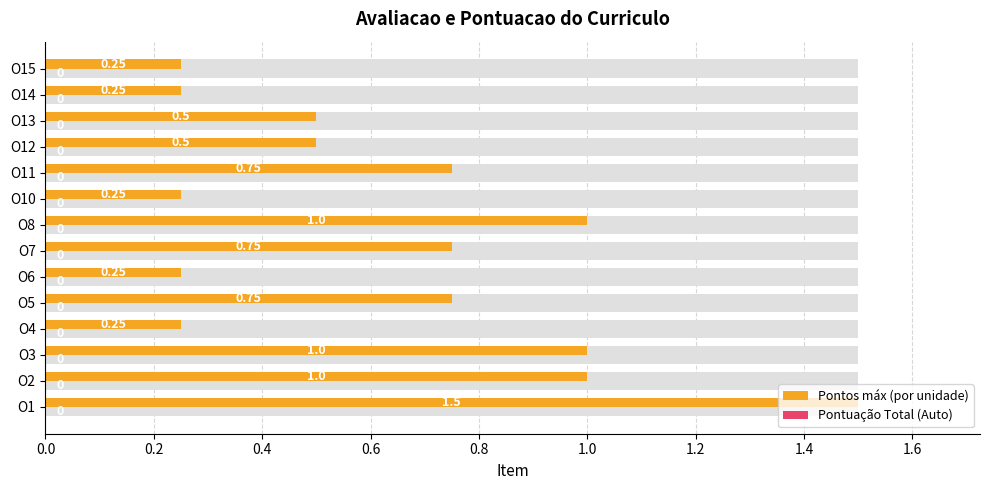

Count the number of data series in this chart.

2